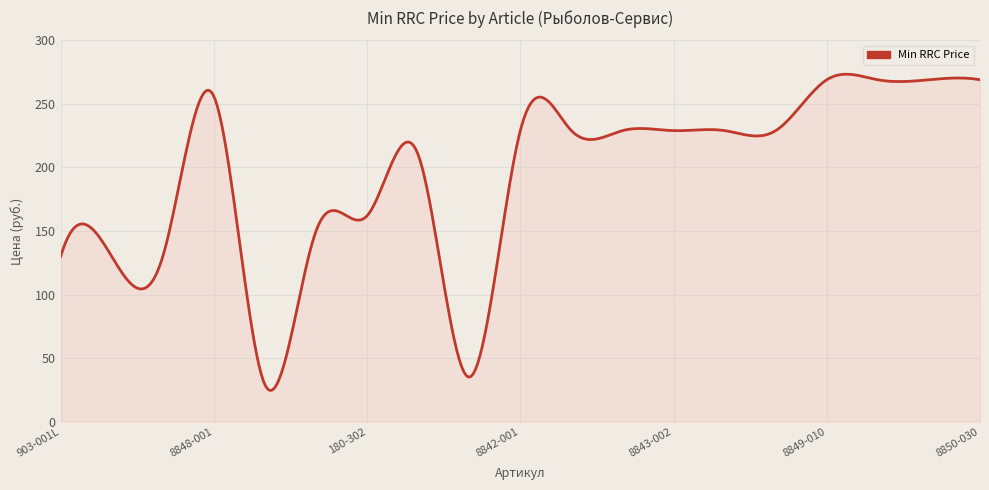

What is the difference between the maximum and minimum values?

248.9